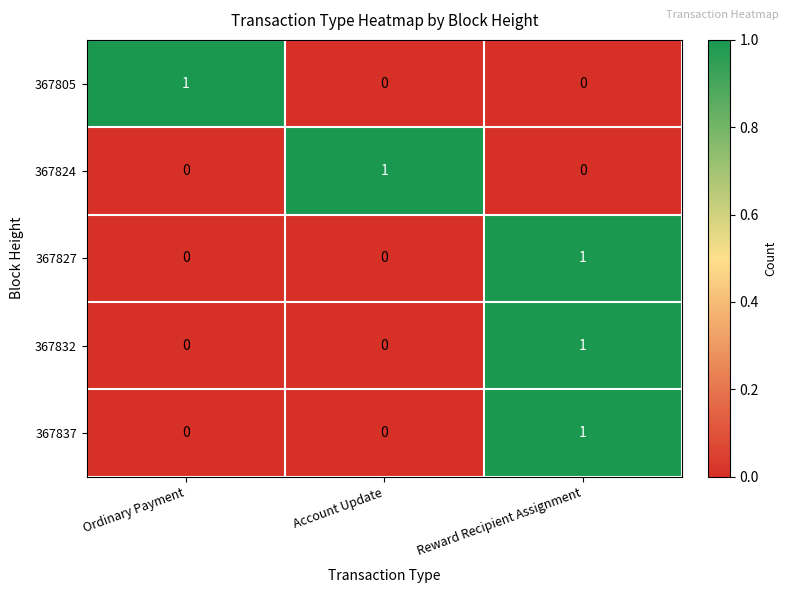

The value of 367832 at Account Update is 0. True or false?

True